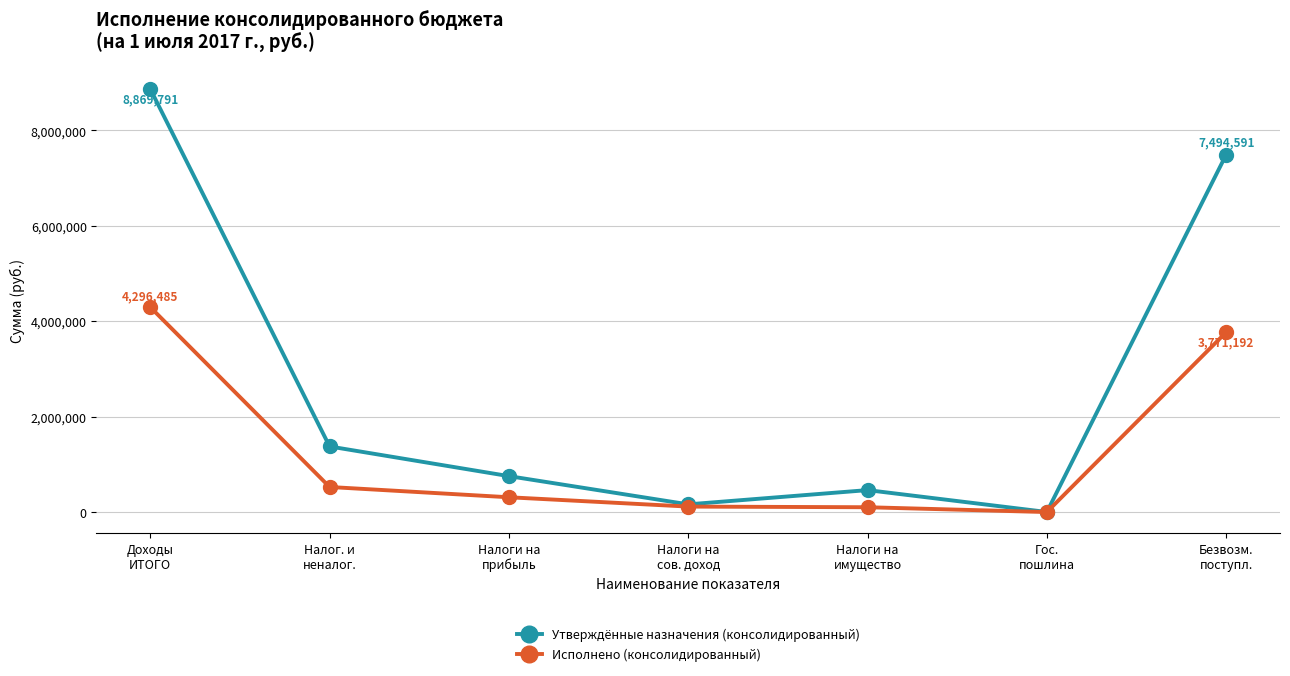

At which label does Утверждённые назначения (консолидированный) reach its minimum?

Гос.
пошлина